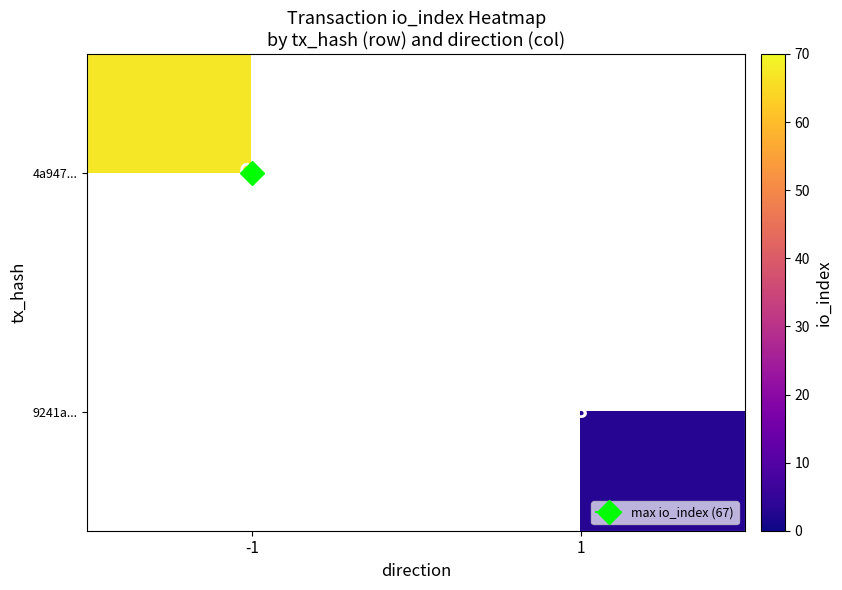

What is the sum of all 4a947... values?

67